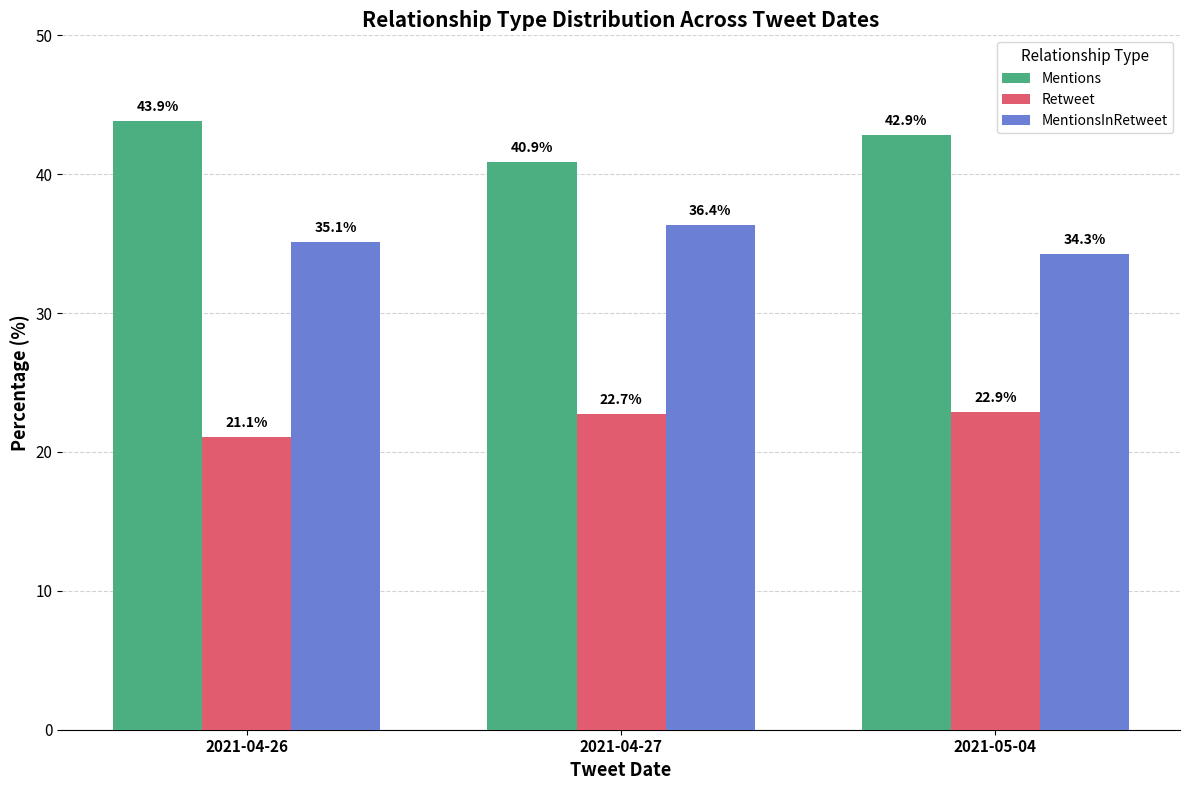

Rank the categories by Retweet value from lowest to highest.

2021-04-26, 2021-04-27, 2021-05-04